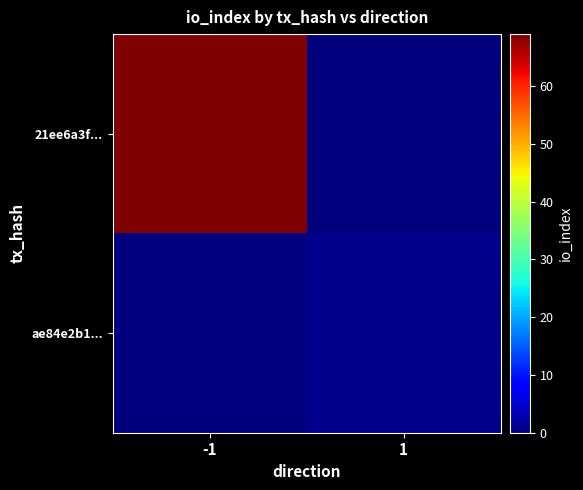

What is the difference between the highest and lowest values at -1?

69